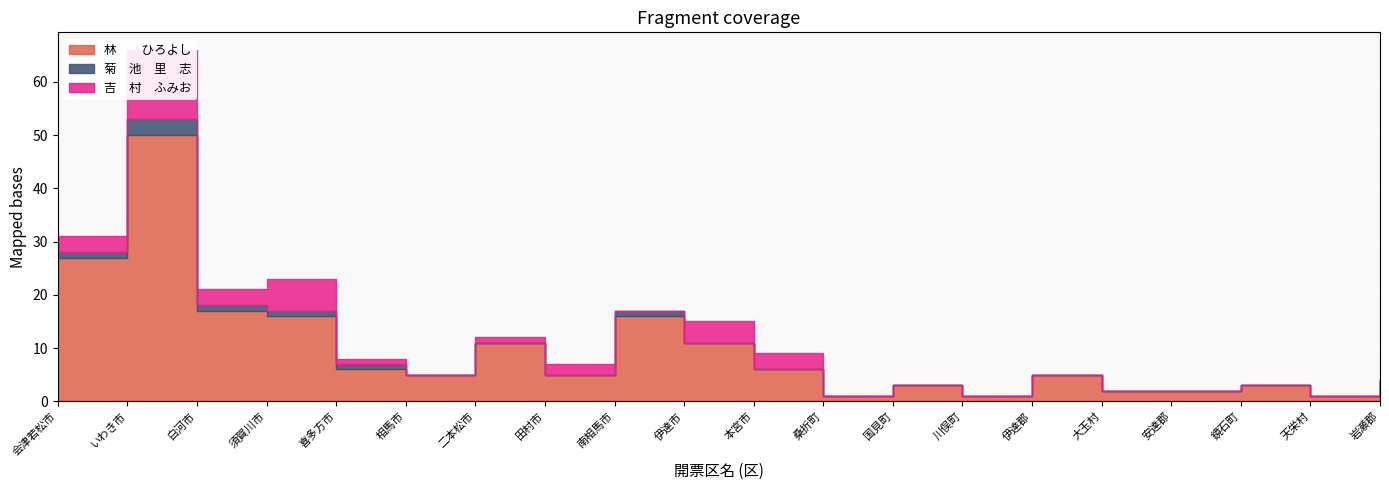

Is it true that 吉　村　ふみお equals 5 at 国見町?

False